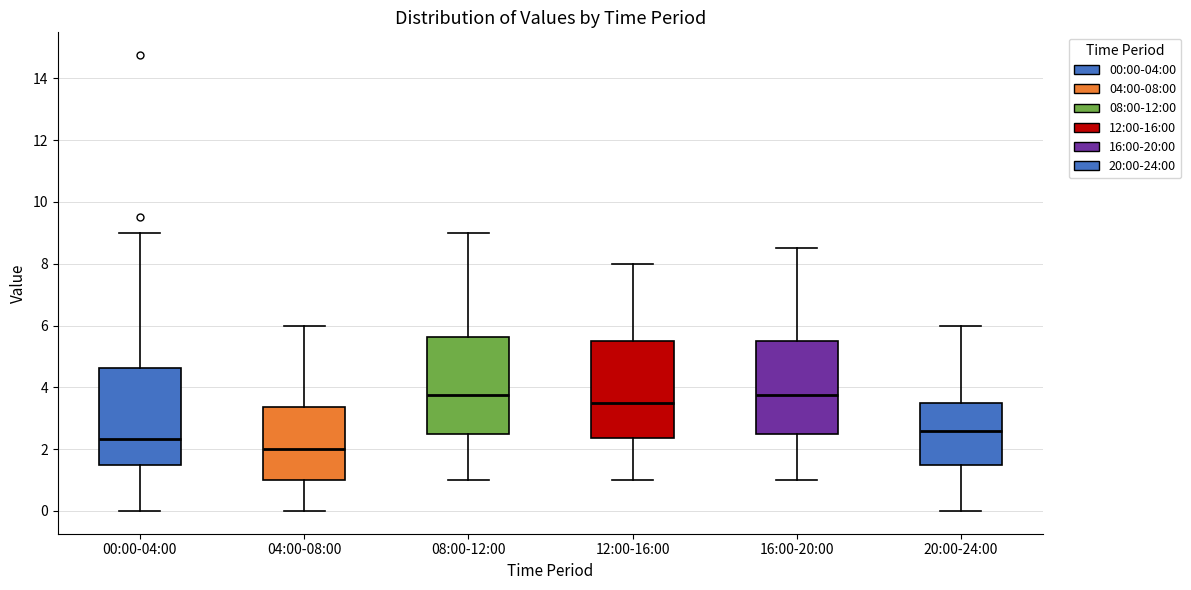

Where does the median line of the box for 04:00-08:00 sit on the y-axis? The values are not printed on the chart, so give them approximately, as read against the axis.

2.0